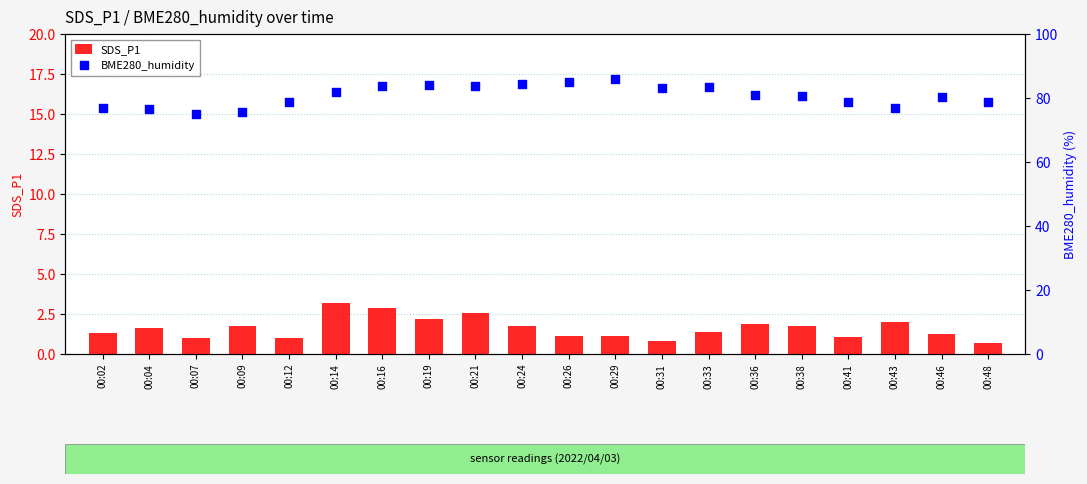

What are all the series names shown in the legend?

SDS_P1, BME280_humidity